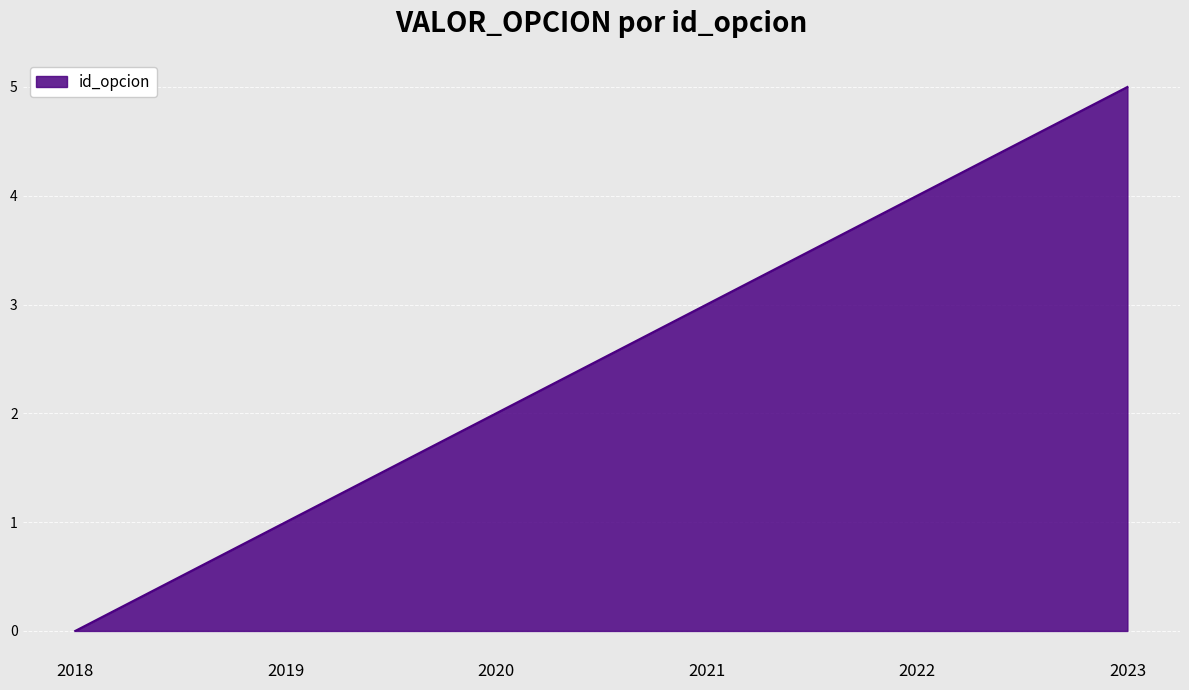

Approximately how many times larger is the value at 2022 compared to 2019?

4.0